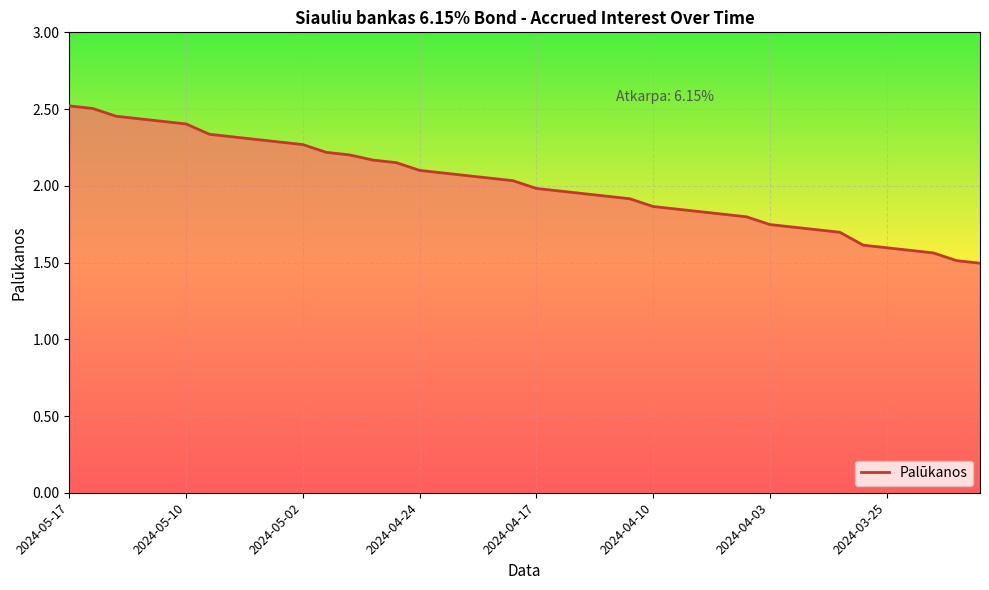

What is the difference between the second highest and minimum values?

1.0